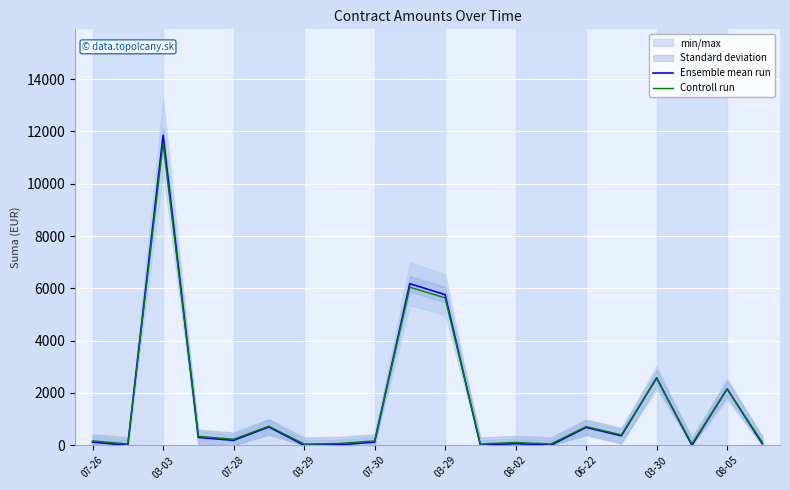

Which series has the widest spread of values?

Ensemble mean run